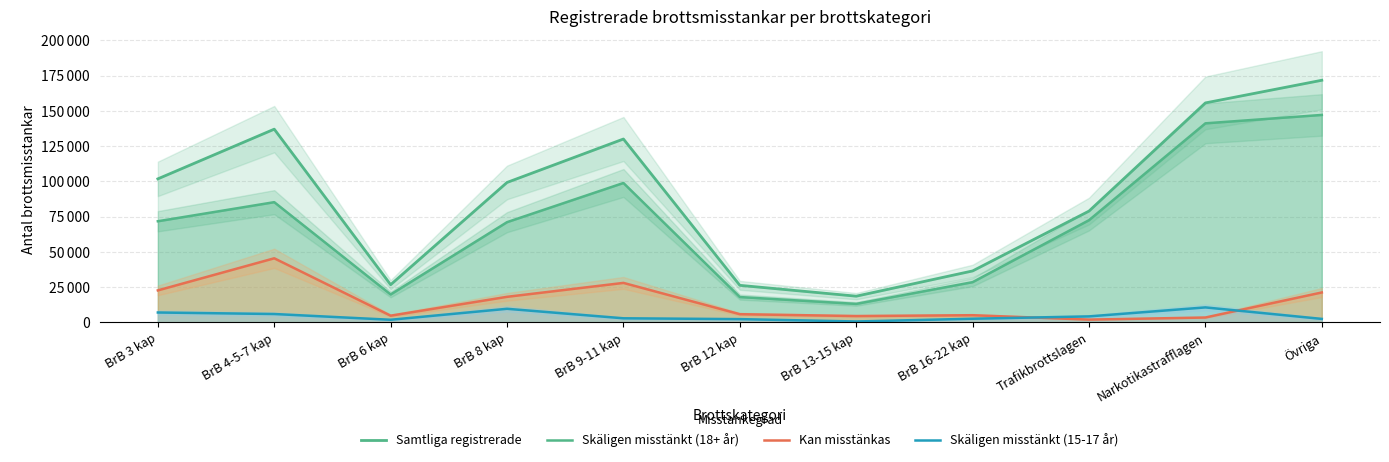

True or false: Samtliga registrerade and Skäligen misstänkt (18+ år) intersect in this chart.

False